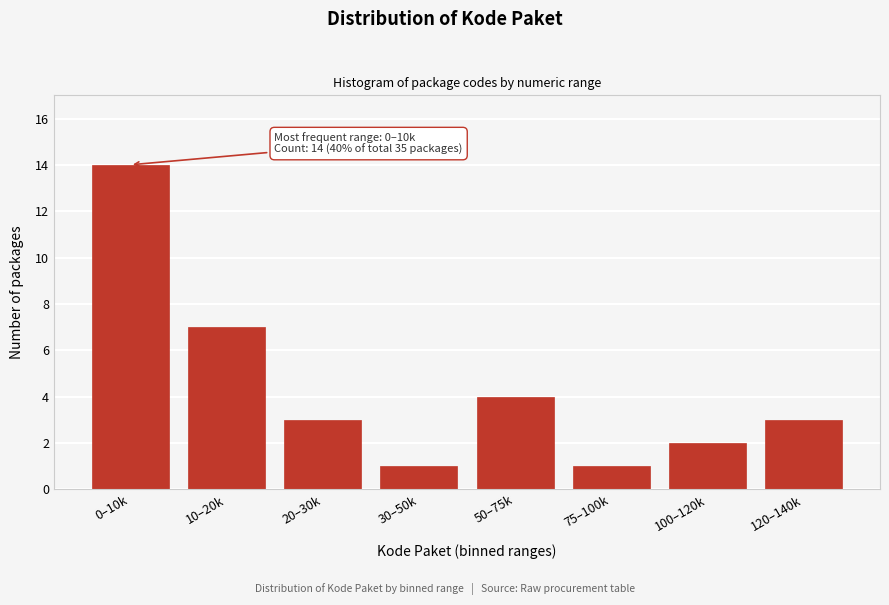

Reading right to left, transcribe all the data shown in this chart.

120–140k=3	100–120k=2	75–100k=1	50–75k=4	30–50k=1	20–30k=3	10–20k=7	0–10k=14